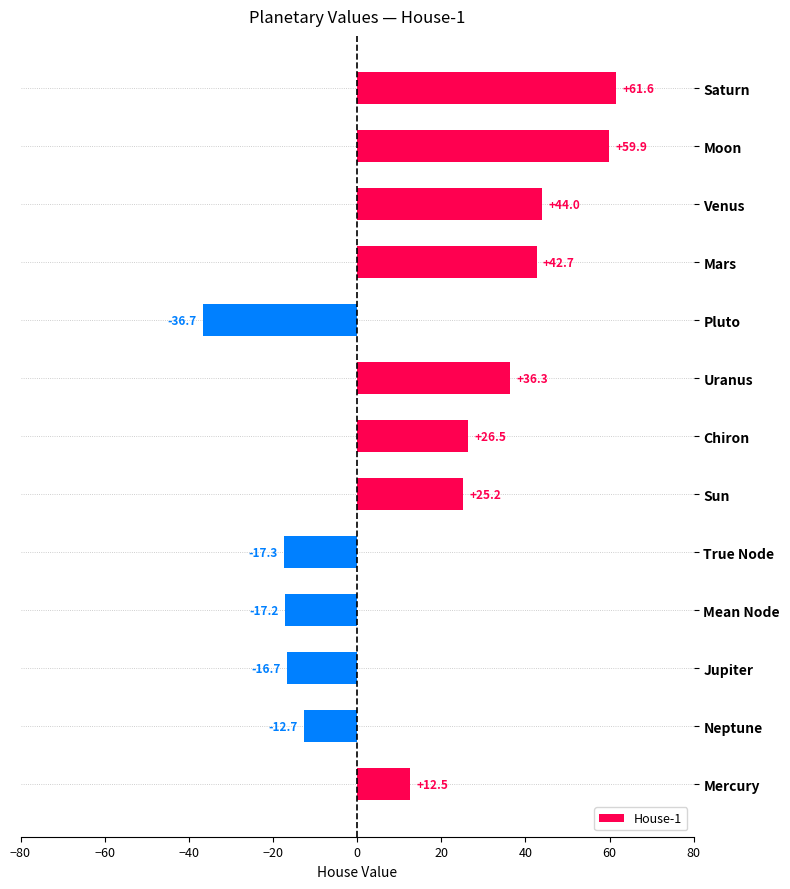

What is the sum of all values?

208.1